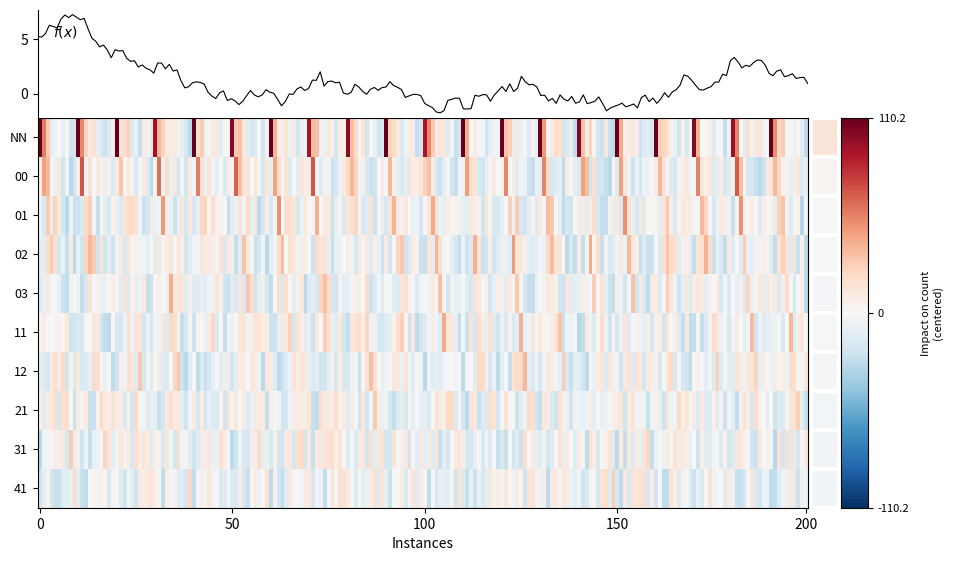

Read the 11 value at 9.

1